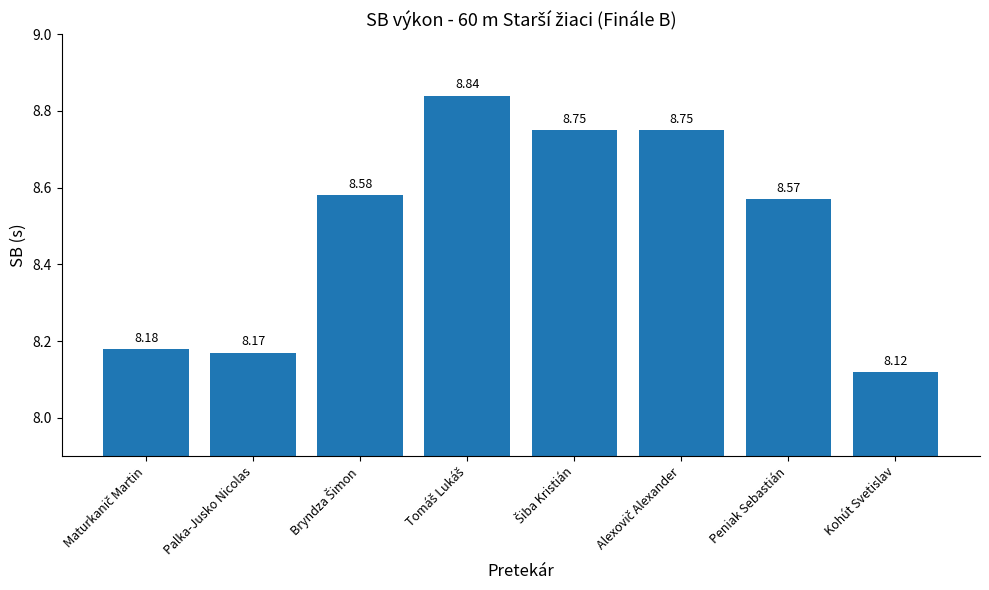

How many values are between 8 and 9?

8